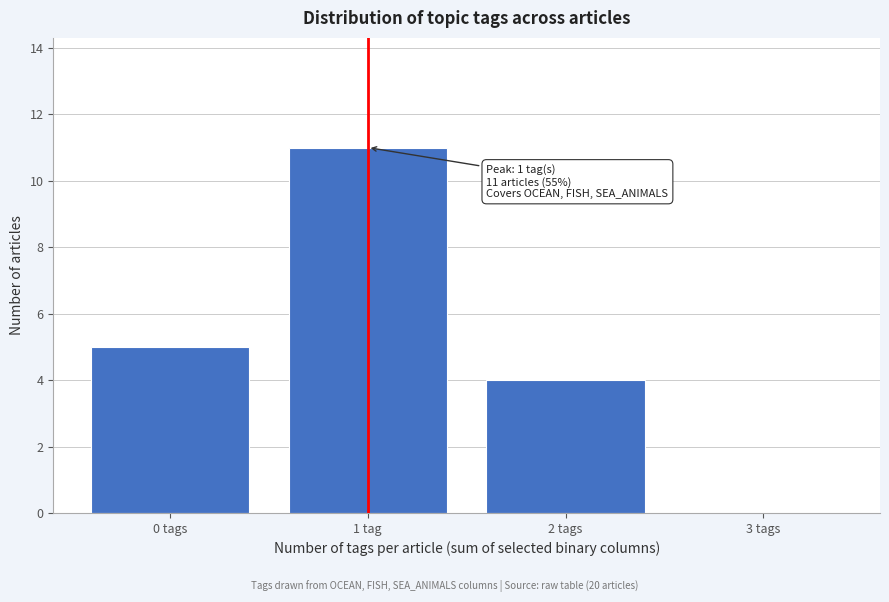

Reading left to right, extract all data points from this chart.

0 tags=5	1 tag=11	2 tags=4	3 tags=0